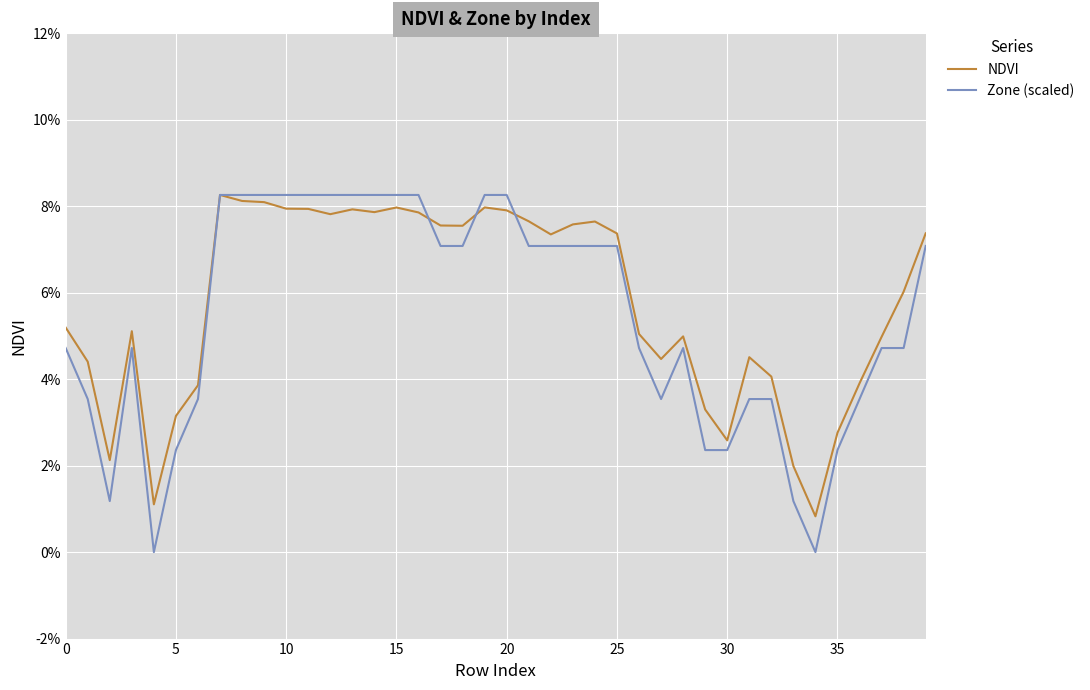

What are all the series names shown in the legend?

NDVI, Zone (scaled)